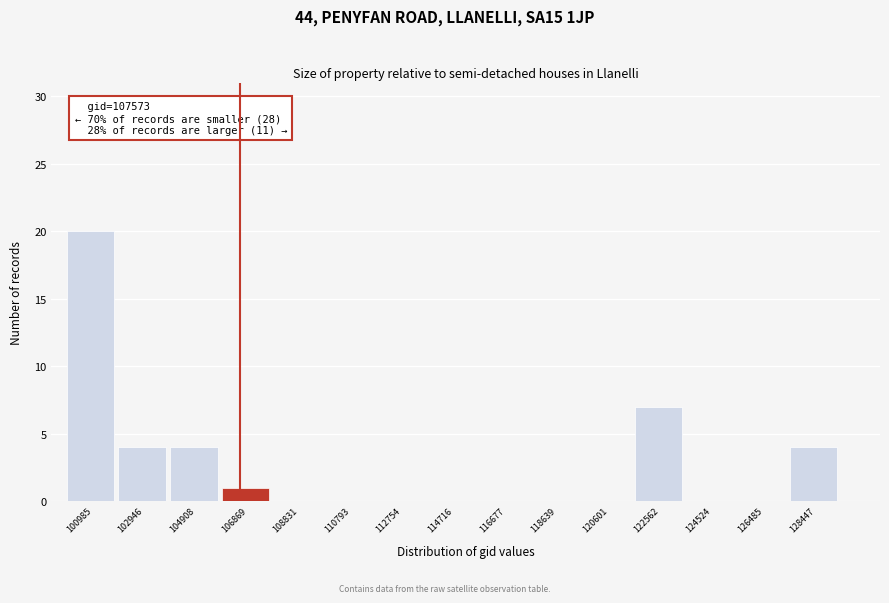

Reading left to right, what are all the values shown in this chart?

100985=20	102946=4	104908=4	106869=1	108831=0	110793=0	112754=0	114716=0	116677=0	118639=0	120601=0	122562=7	124524=0	126485=0	128447=4